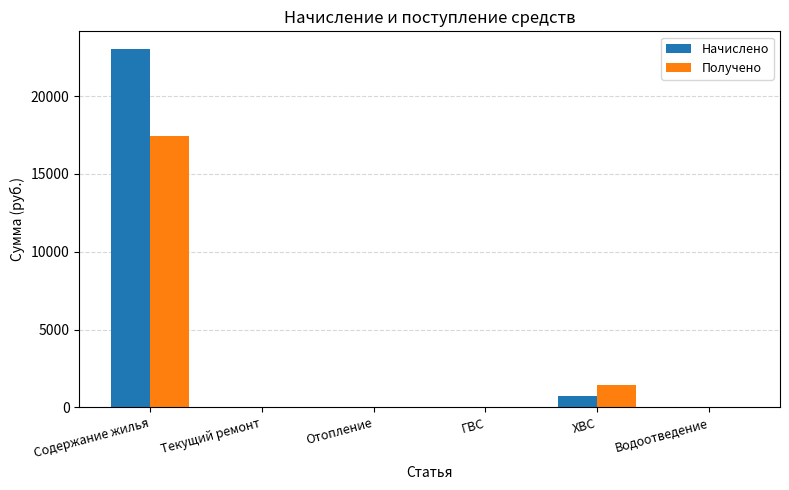

What are all the series names shown in the legend?

Начислено, Получено